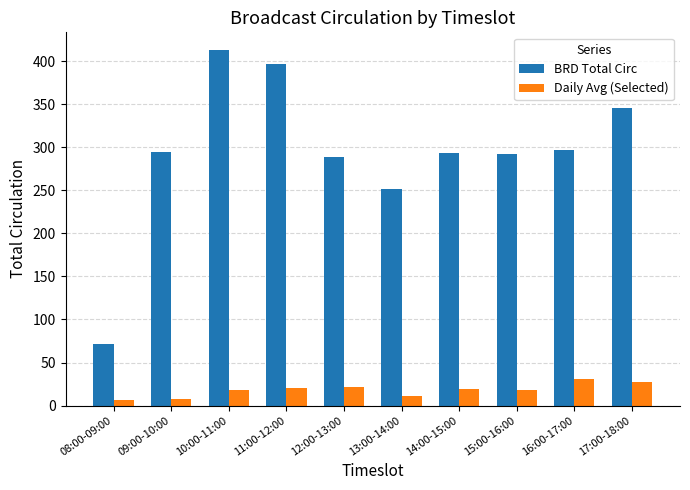

Are the bars horizontal?

No